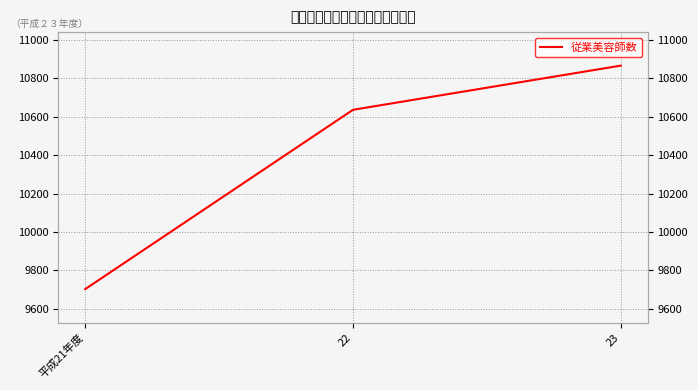

What is the maximum value shown in the chart?

10867